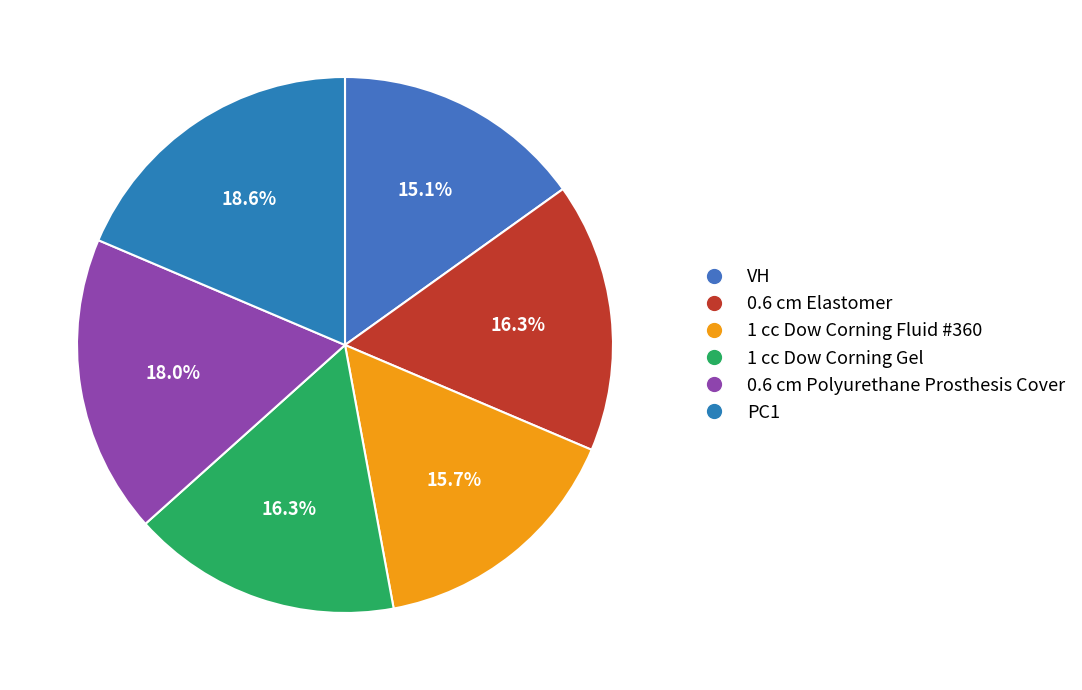

What is the smallest slice in the pie chart?

VH